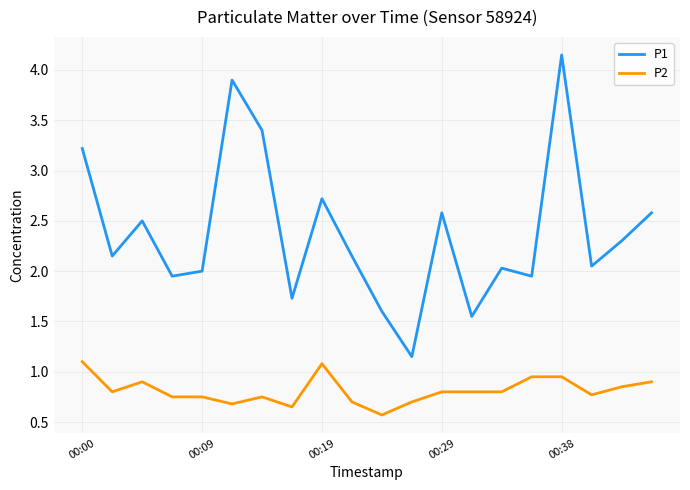

True or false: P1 and P2 intersect in this chart.

False